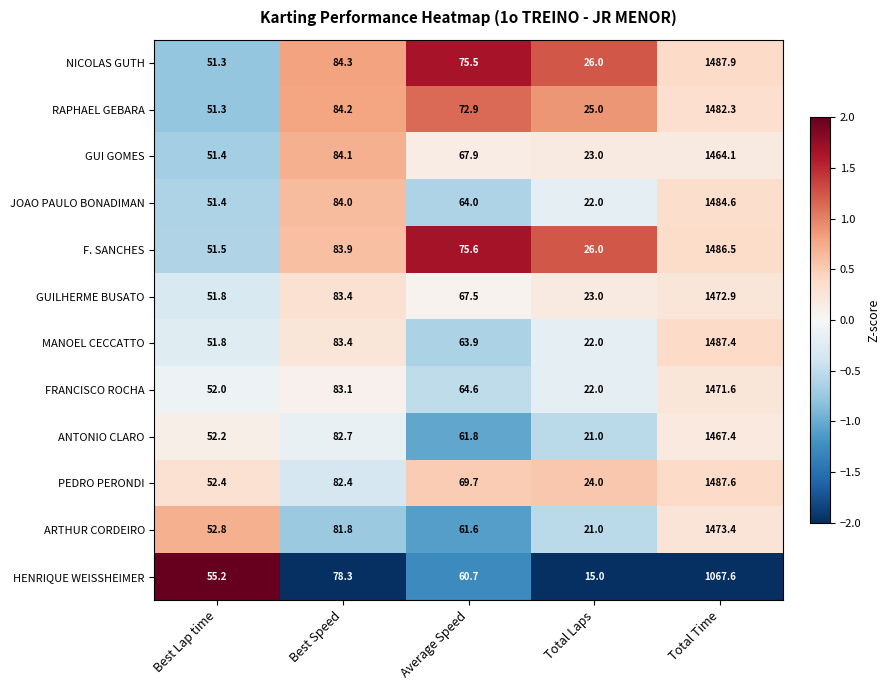

How many categories are shown in the chart?

5